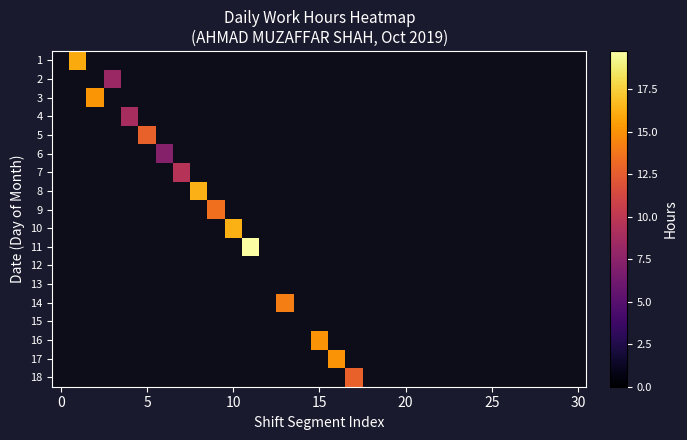

At which category does the chart reach its peak across all series?

11